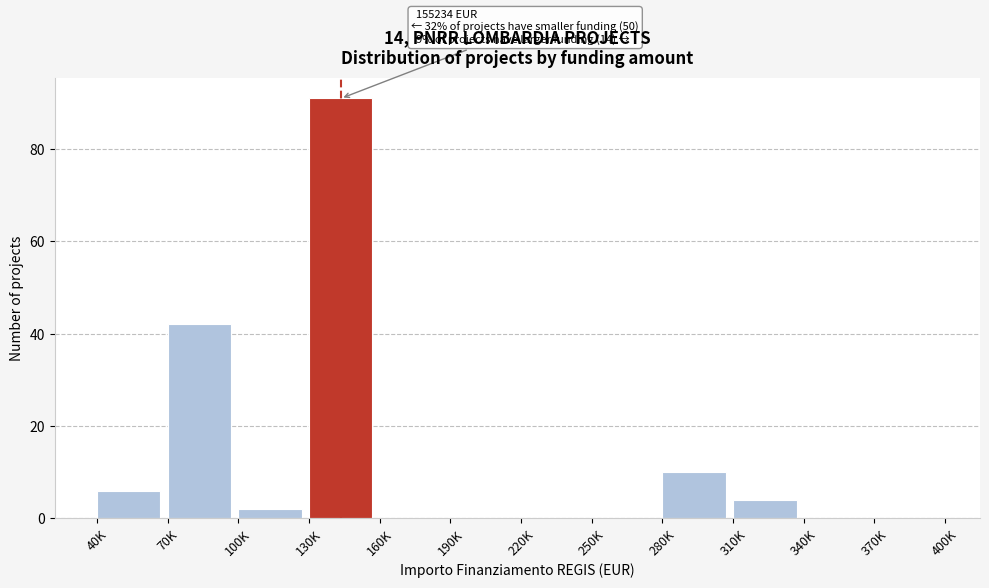

Reading right to left, list all the values displayed in this chart.

370K=0	340K=0	310K=4	280K=10	250K=0	220K=0	190K=0	160K=0	130K=91	100K=2	70K=42	40K=6